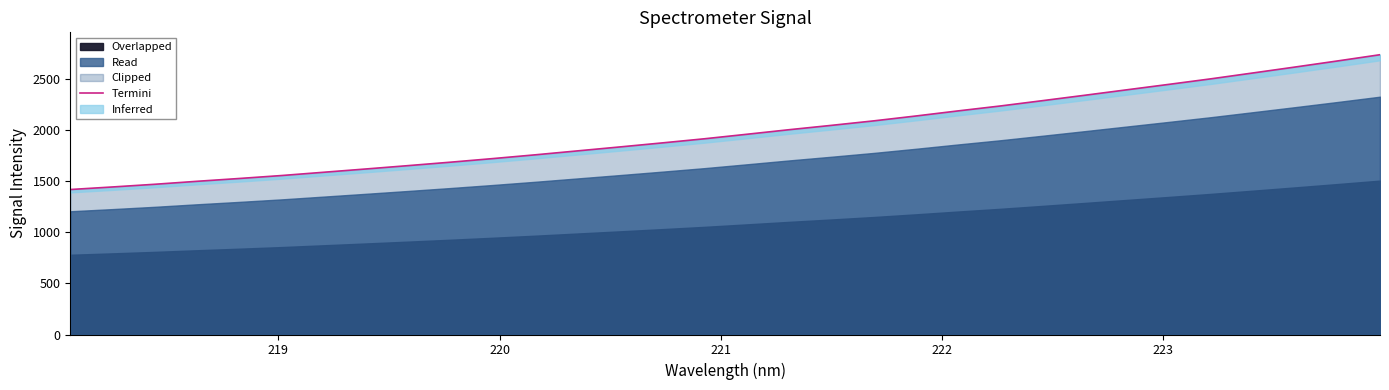

What is the highest value of the Clipped series?

2735.0